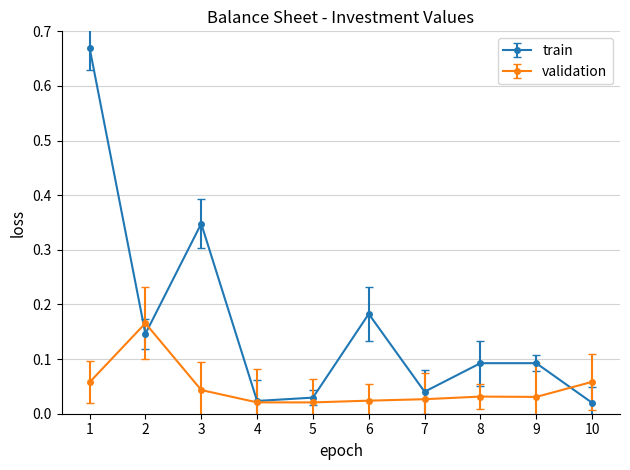

Which series has the widest spread of values?

train